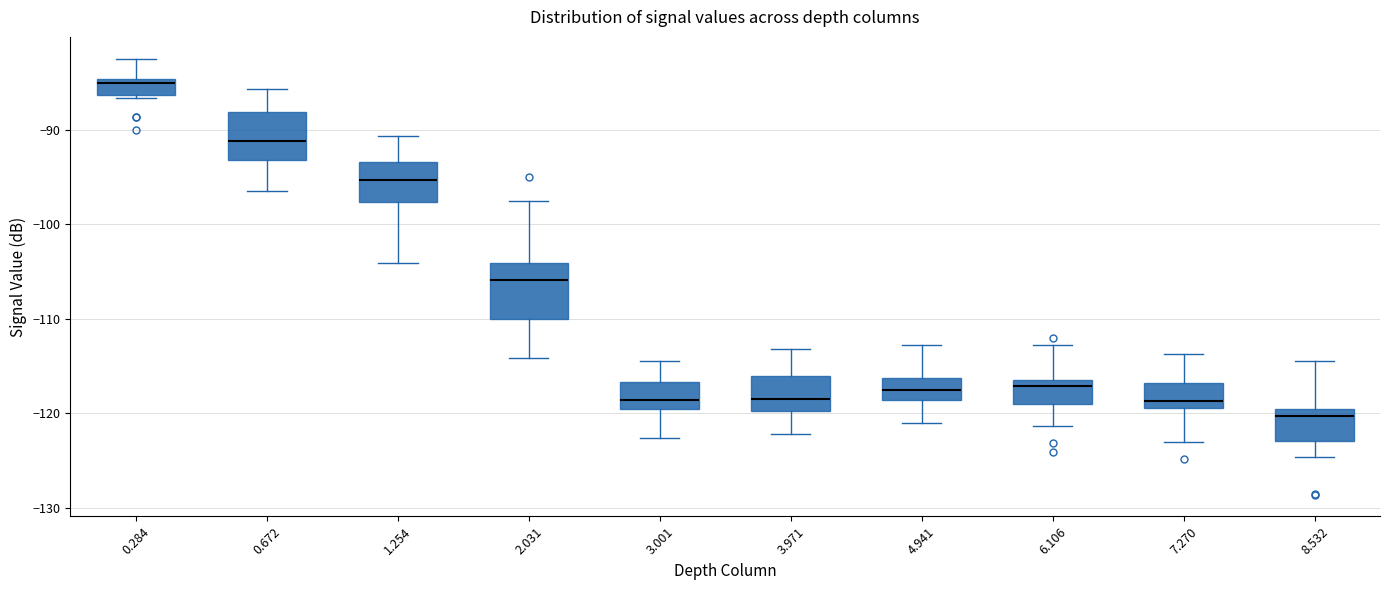

Where does the upper whisker of the box at x = 6.106 end on the y-axis? The values are not printed on the chart, so give them approximately, as read against the axis.

-113